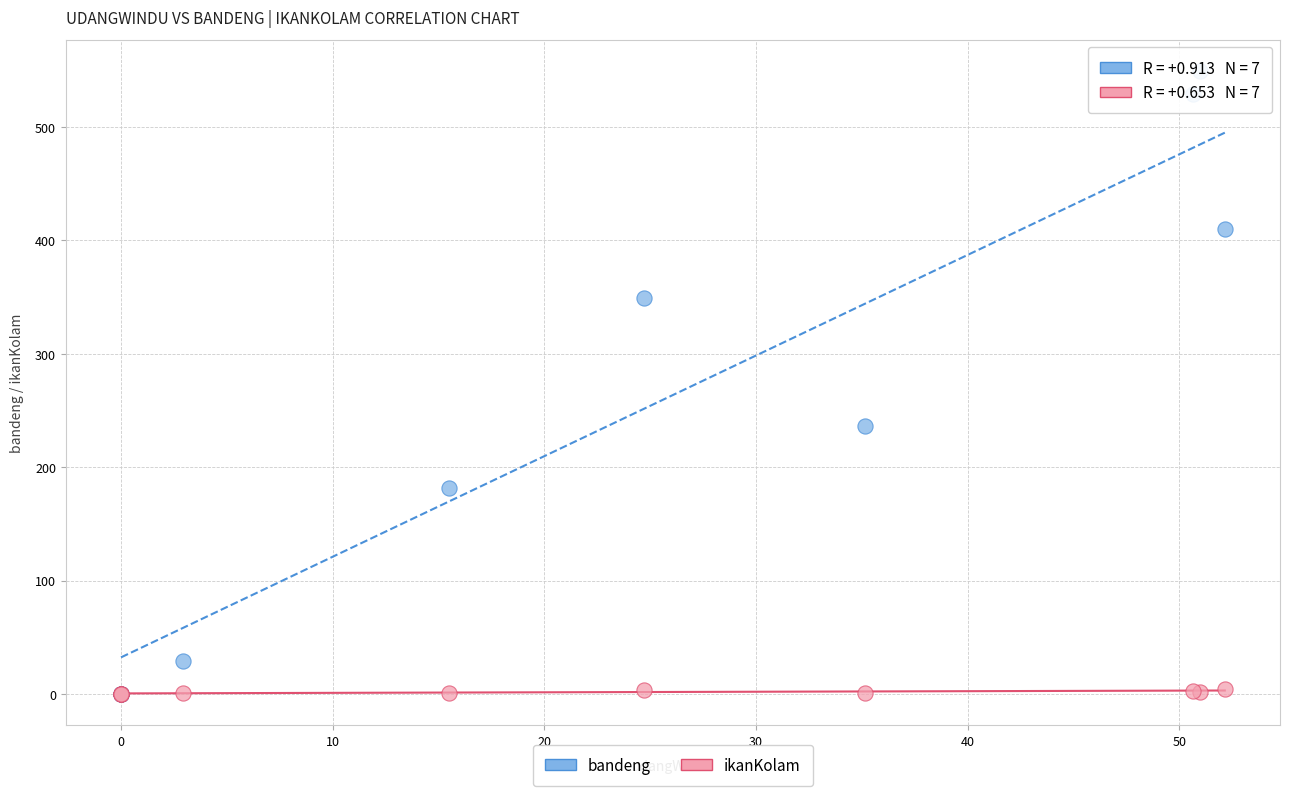

Across all series, what Y value is closest to 274?

236.5